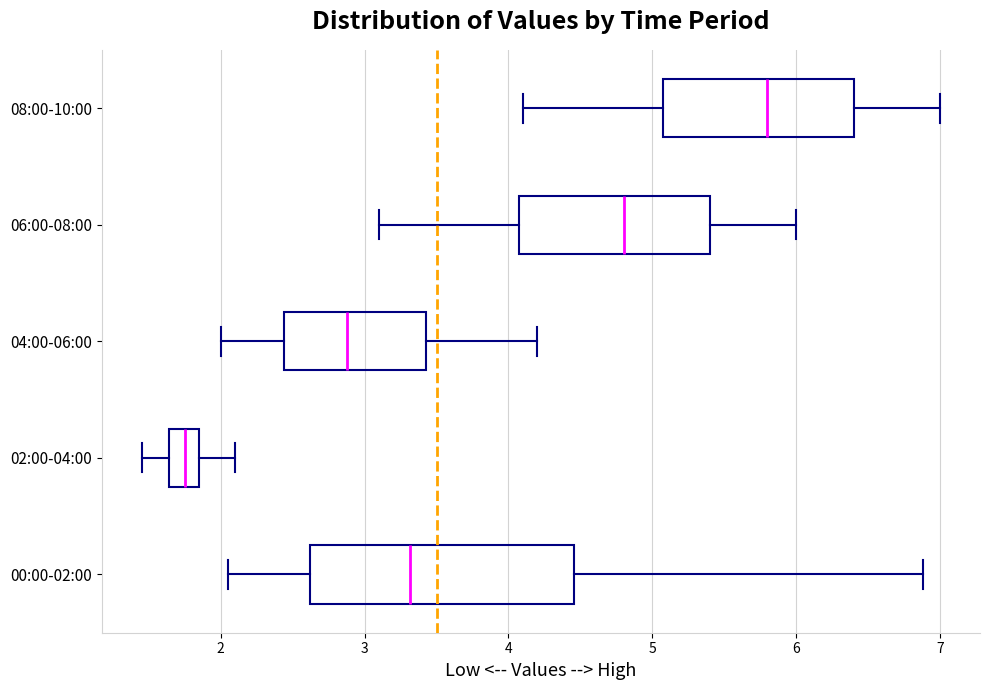

Reading bottom to top, transcribe this box plot: for each box, give where its median line is, the range the box spans, and where its two whiskers end, as read against the x-axis. The values are not printed on the chart, so give them approximately, as read against the axis.

00:00-02:00: median 3.3, box 2.6 to 4.5, whiskers 2.1 to 6.9
02:00-04:00: median 1.8, box 1.6 to 1.9, whiskers 1.5 to 2.1
04:00-06:00: median 2.9, box 2.4 to 3.4, whiskers 2.0 to 4.2
06:00-08:00: median 4.8, box 4.1 to 5.4, whiskers 3.1 to 6.0
08:00-10:00: median 5.8, box 5.1 to 6.4, whiskers 4.1 to 7.0